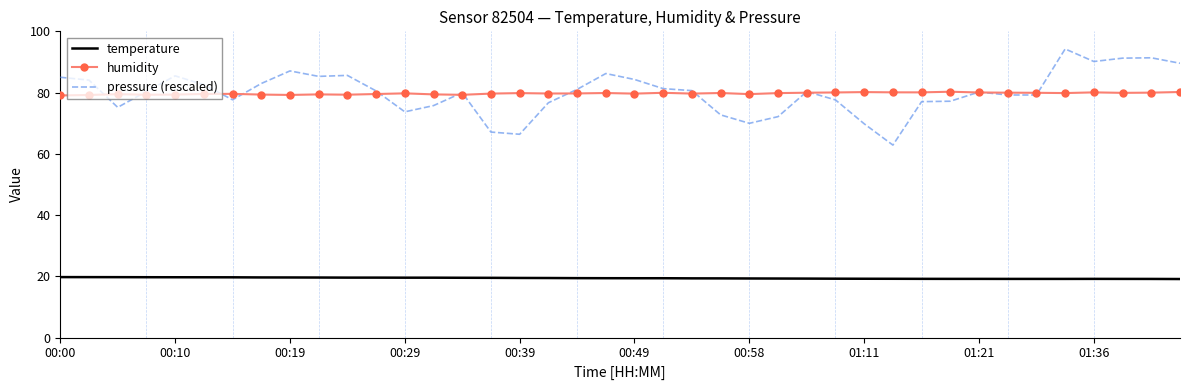

List the series in order of their peak value, lowest first.

temperature, humidity, pressure (rescaled)